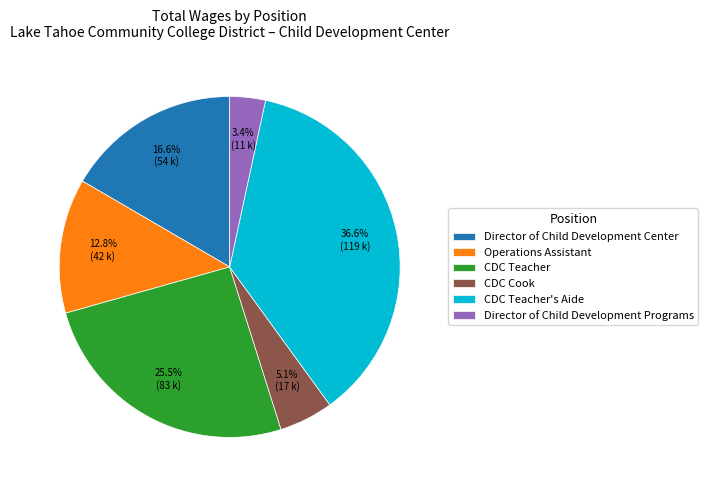

How much of the chart is everything except CDC Cook?

94.9%